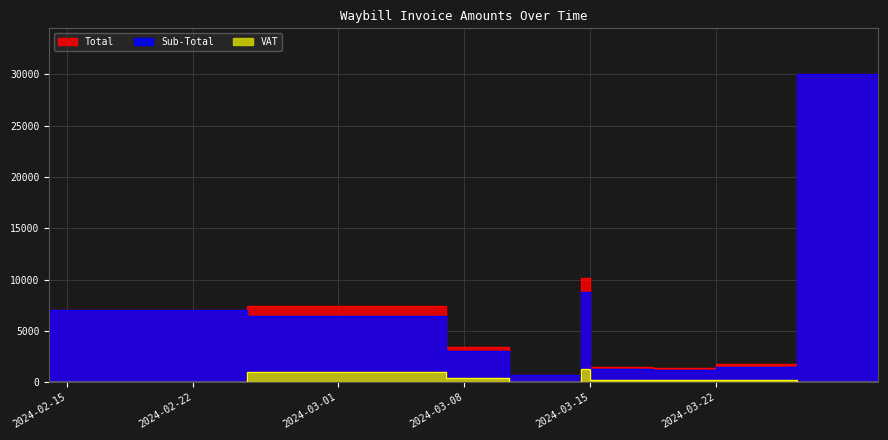

What is the difference between the maximum and minimum values in the Sub-Total series?

29298.8